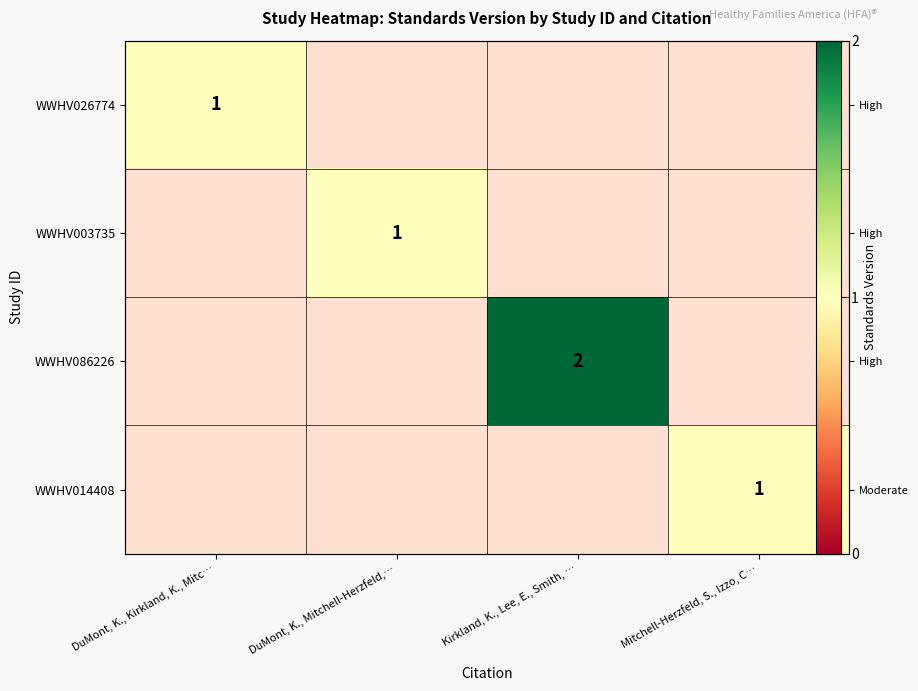

The WWHV014408 series shows 1.5 at Mitchell-Herzfeld, S., Izzo, C…. True or false?

False